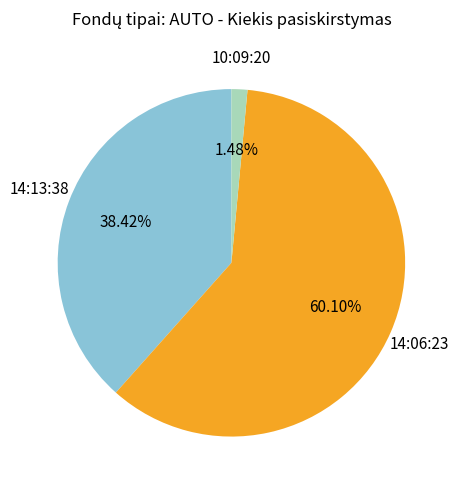

Does any single category account for the majority?

Yes